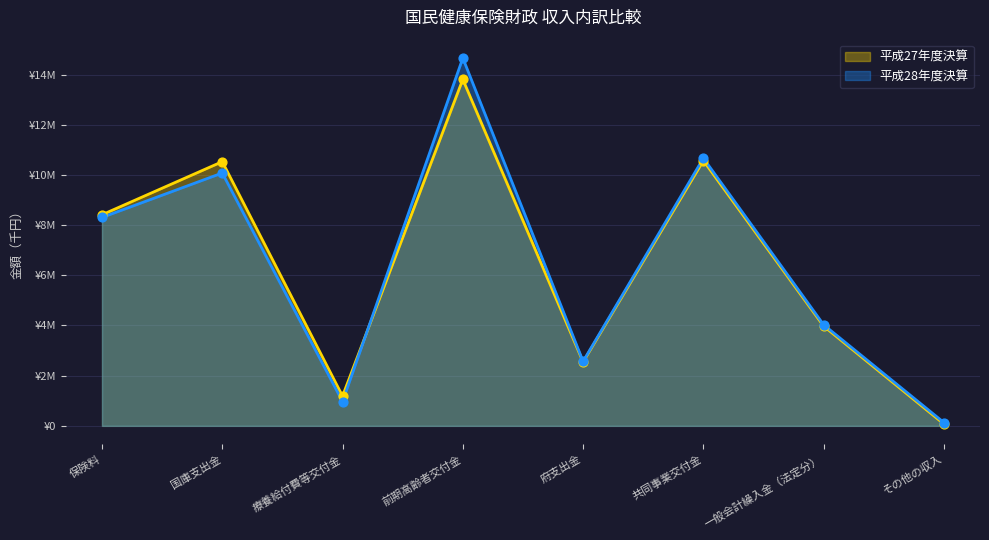

At how many categories does at least one series exceed 3?

5